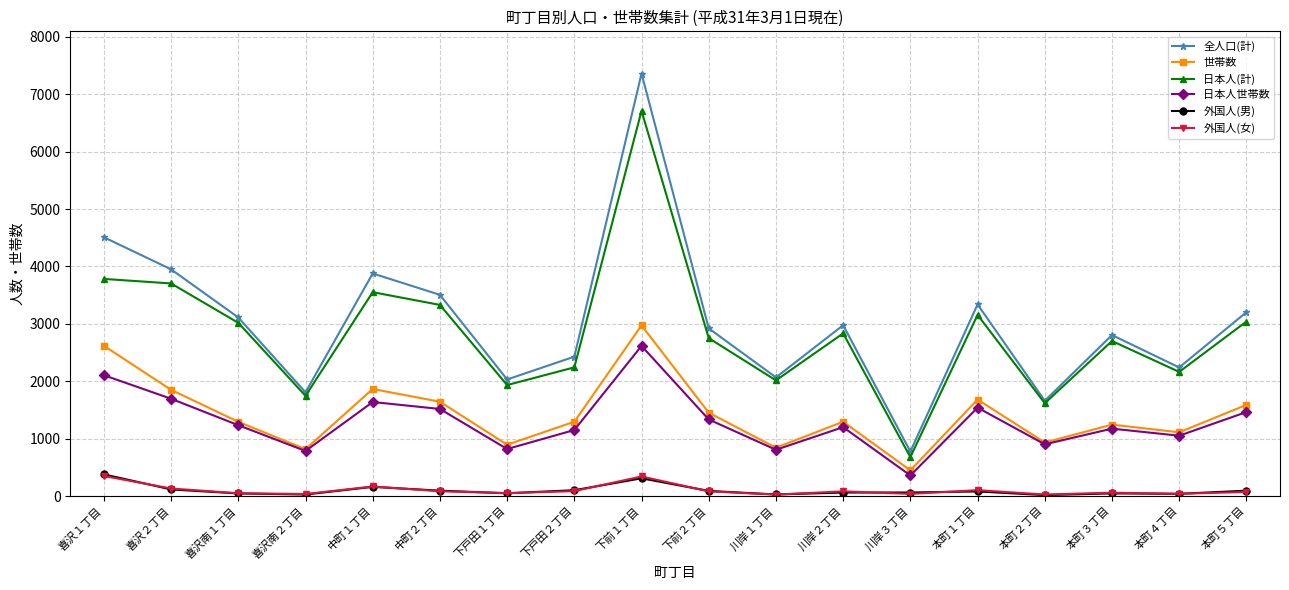

What is the difference between the maximum and minimum values in the 世帯数 series?

2526